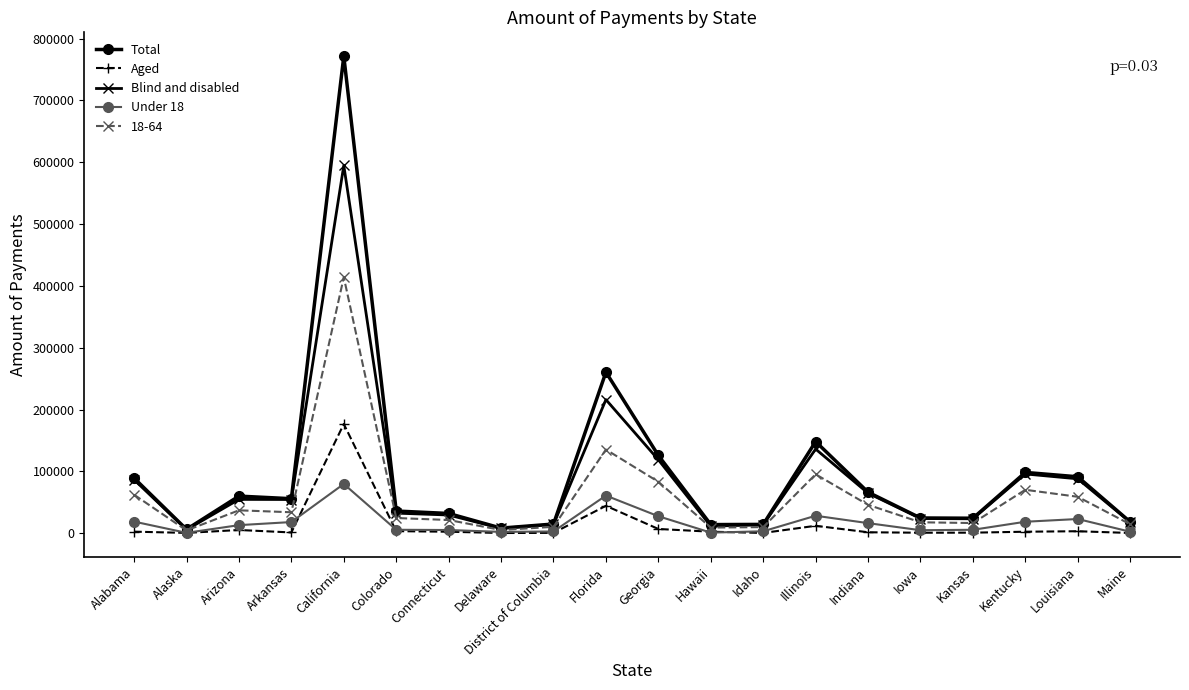

List the series in order of their peak value, highest first.

Total, Blind and disabled, 18-64, Aged, Under 18